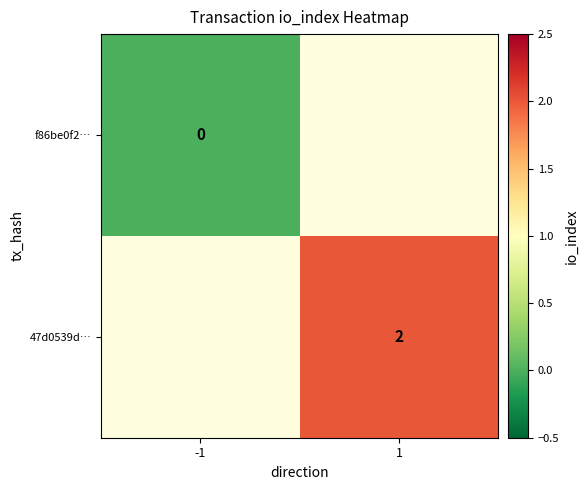

The 47d0539d… series shows 2 at 1. True or false?

True